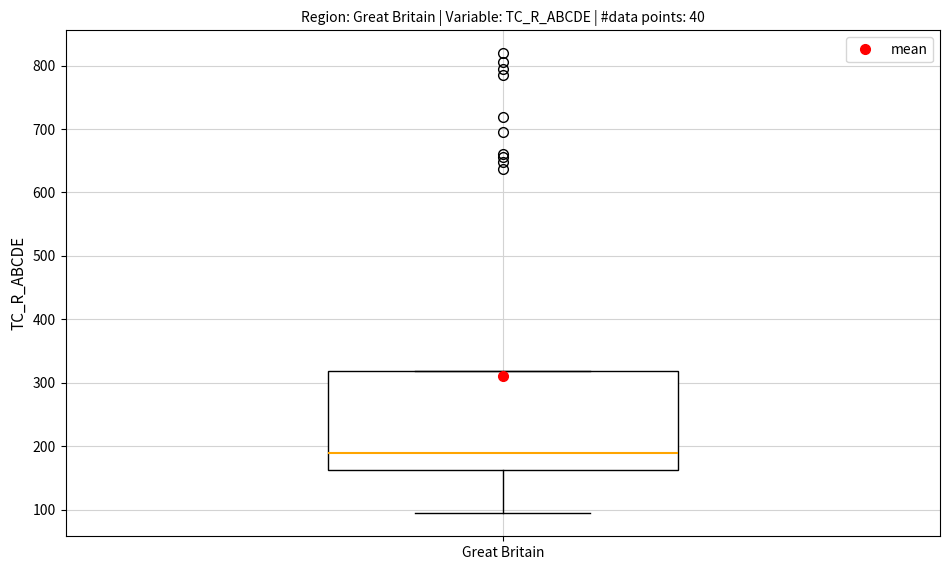

Transcribe this box plot: give where the median line is, the range the box spans, and where the two whiskers end, as read against the y-axis. The values are not printed on the chart, so give them approximately, as read against the axis.

median 190, box 160 to 320, whiskers 90 to 320